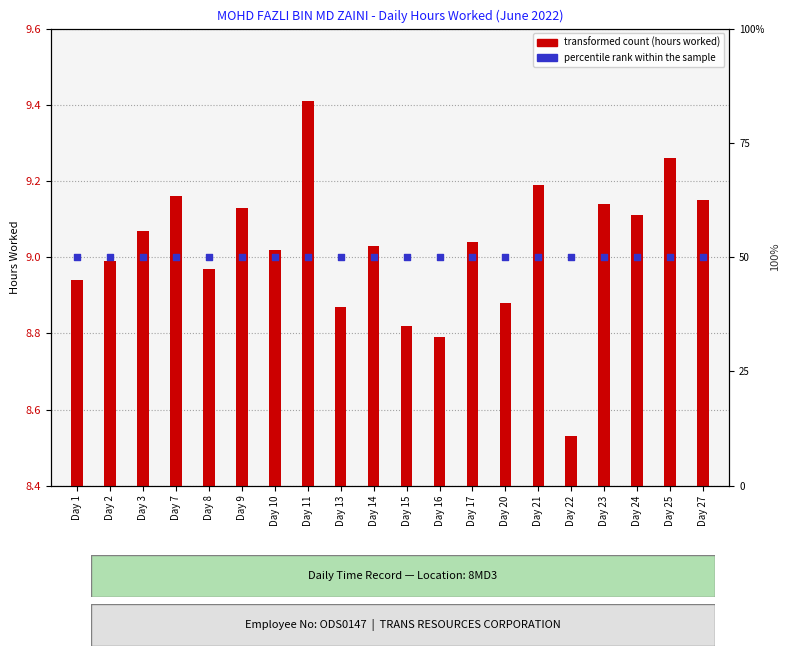

Which series contains the lowest Y value?

transformed count (hours worked)